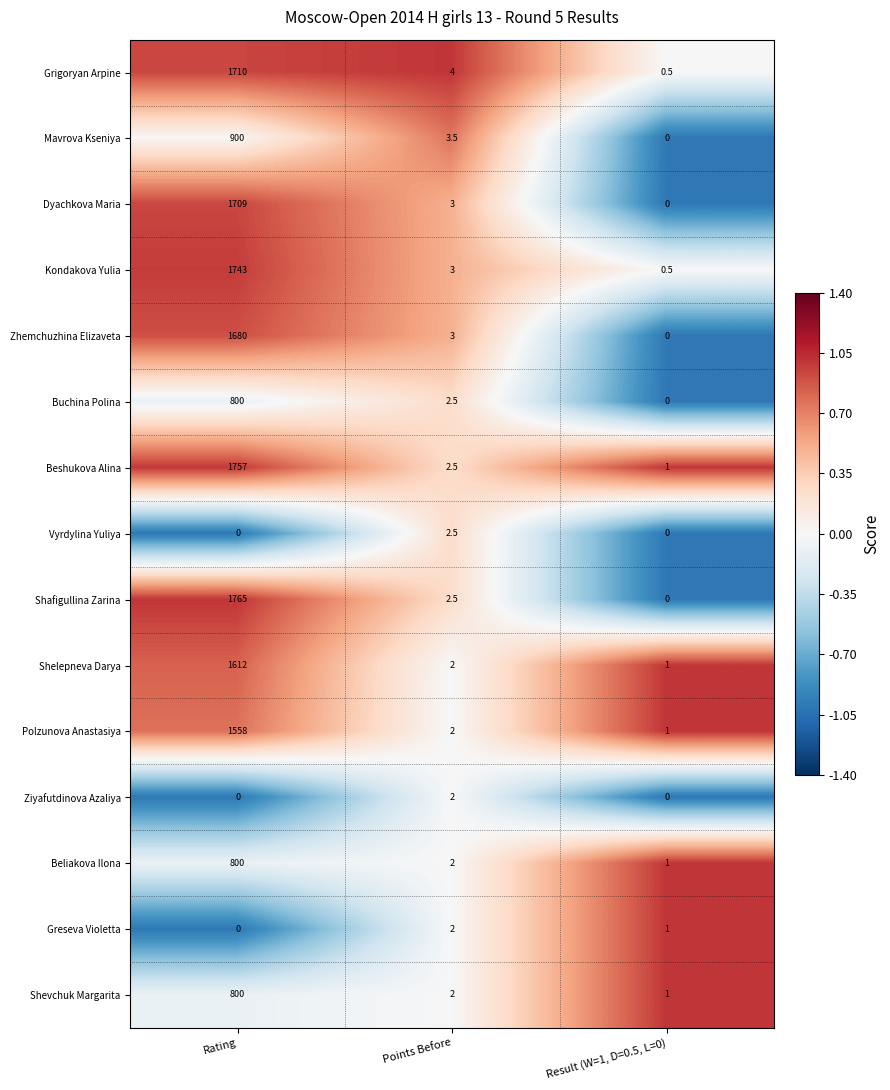

List the labels in order of Zhemchuzhina Elizaveta value, smallest first.

Result (W=1, D=0.5, L=0), Points Before, Rating